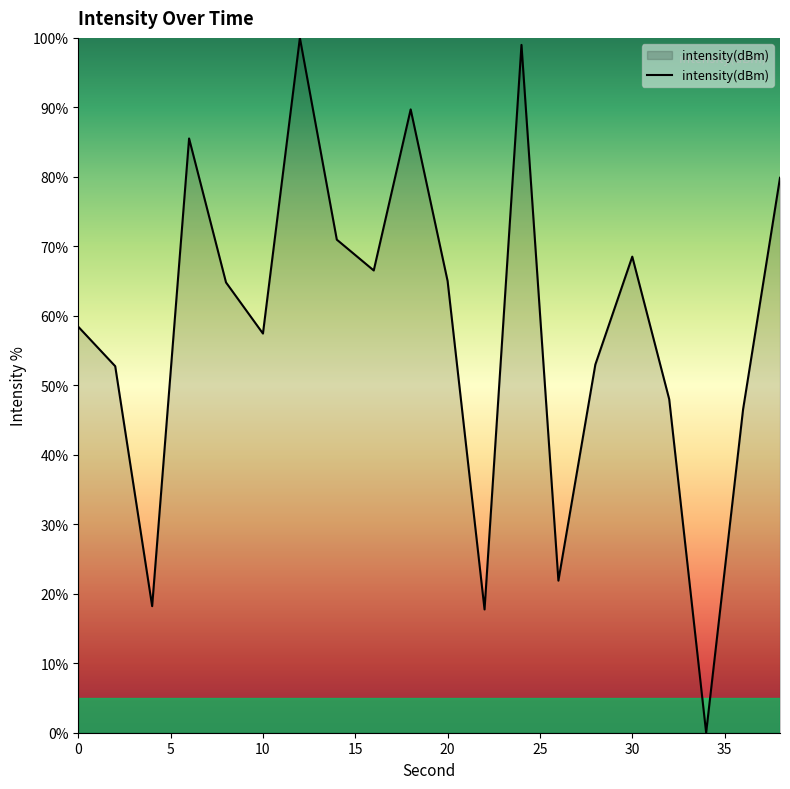

How many values exceed 64?

10